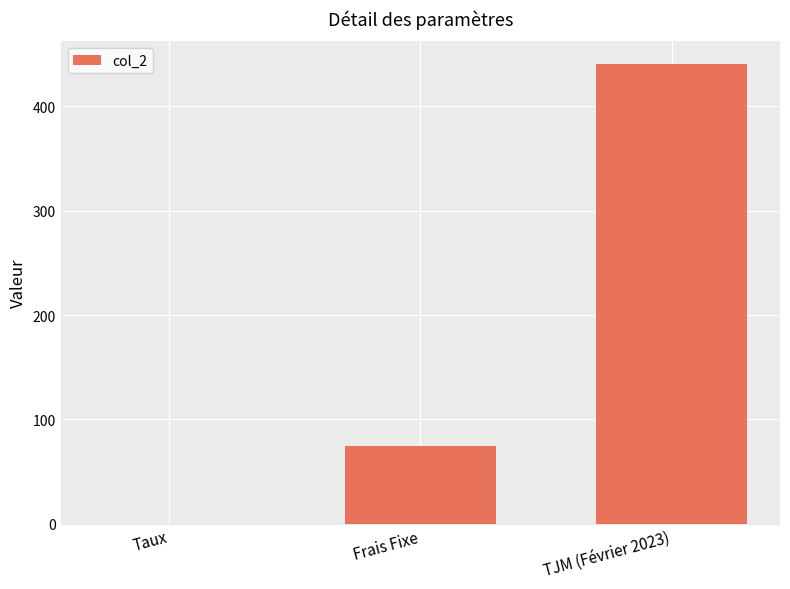

The chart shows a value of 686.7 at TJM (Février 2023). True or false?

False